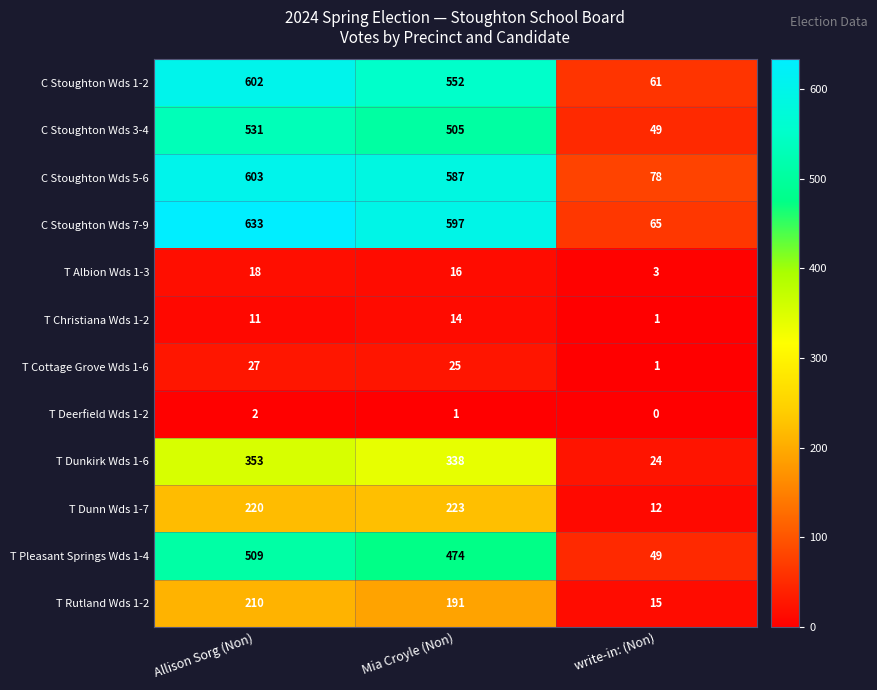

What is the spread (max minus min) of values at Mia Croyle (Non)?

596